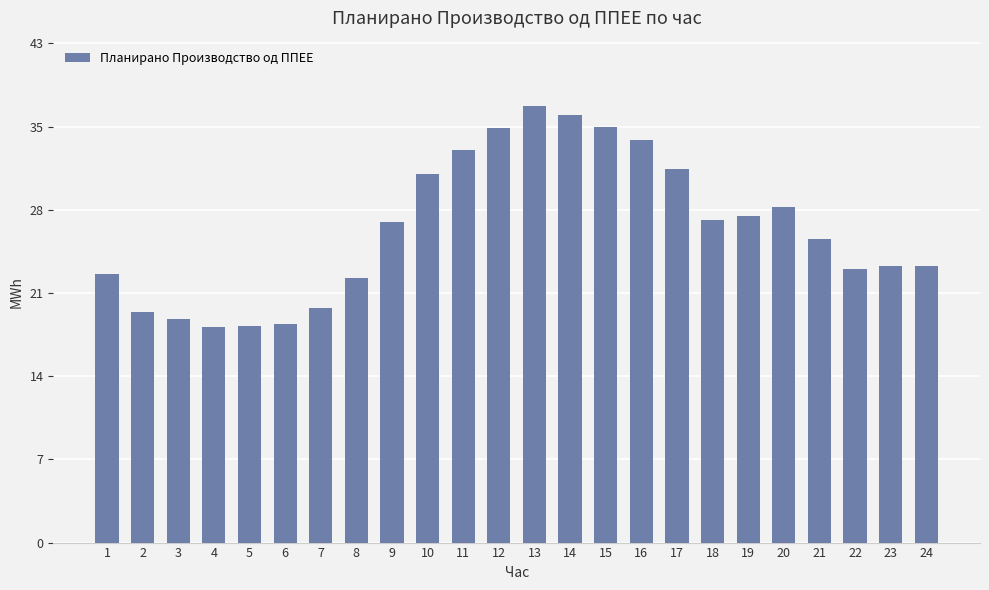

Rank the categories by value from lowest to highest.

4, 5, 6, 3, 2, 7, 8, 1, 22, 24, 23, 21, 9, 18, 19, 20, 10, 17, 11, 16, 12, 15, 14, 13